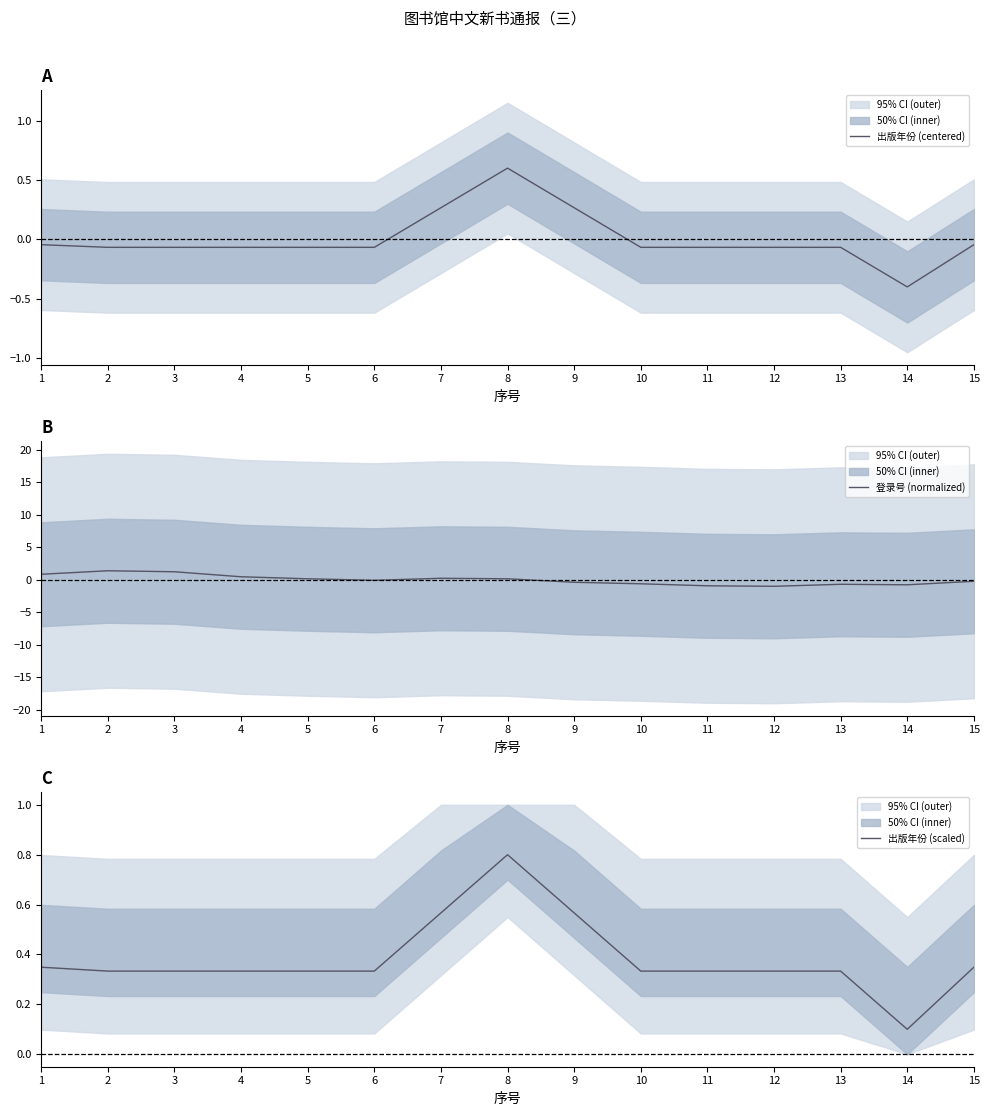

At which label does 出版年份 (centered) first exceed 0?

7